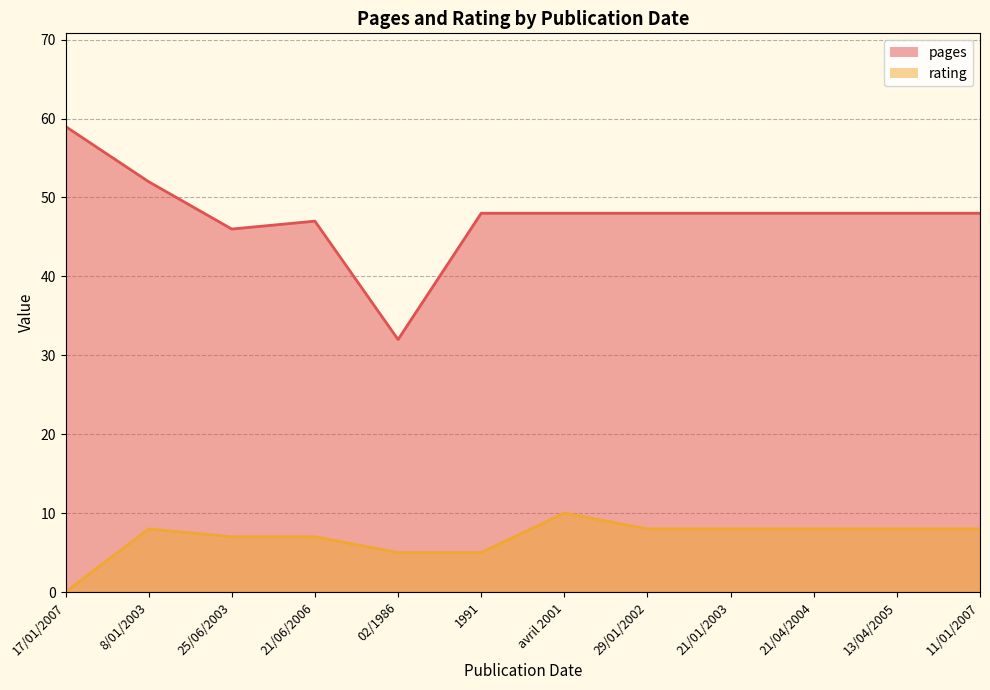

At which label is rating closest to 5?

02/1986